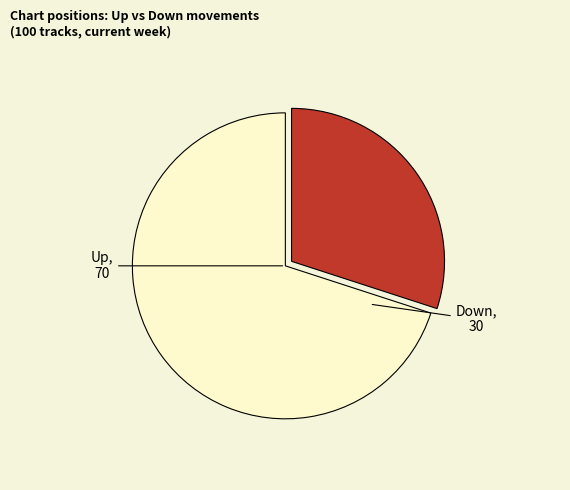

Is there a majority slice in this chart?

Yes